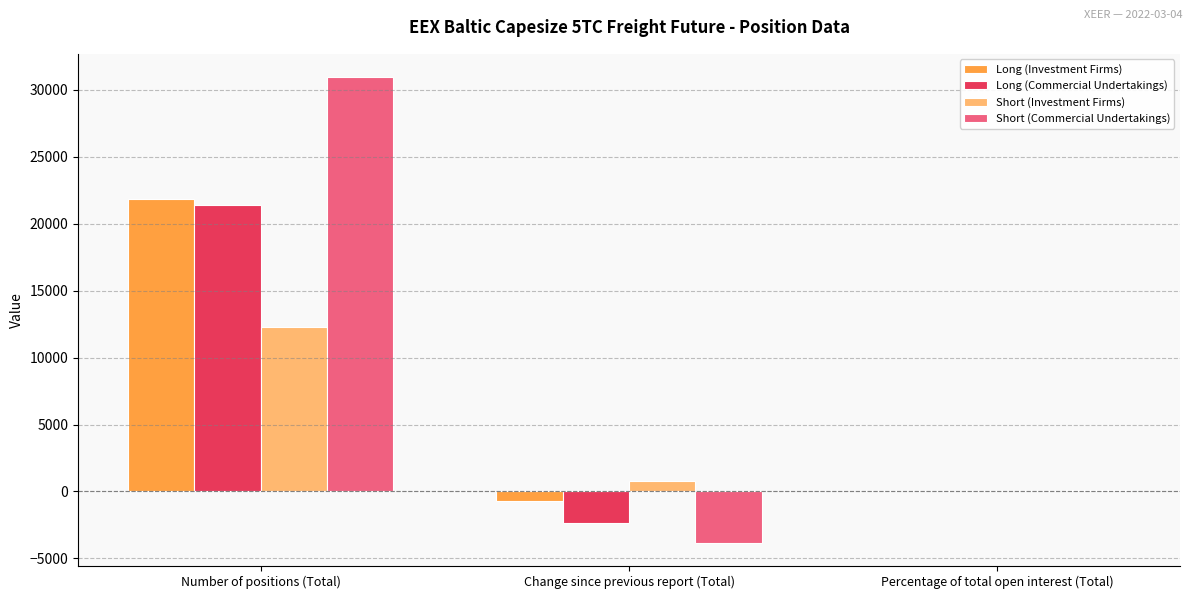

Which series has the widest spread of values?

Short (Commercial Undertakings)